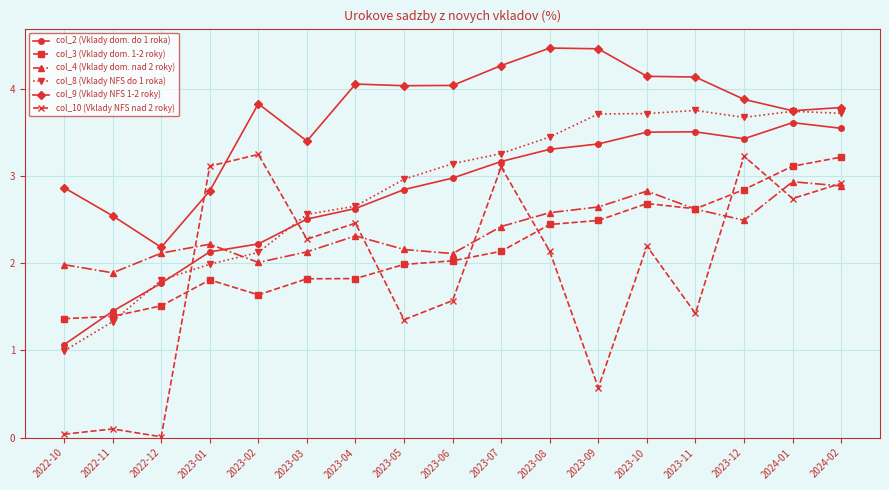

Where is the first local maximum for col_9 (Vklady NFS 1-2 roky)?

2023-02